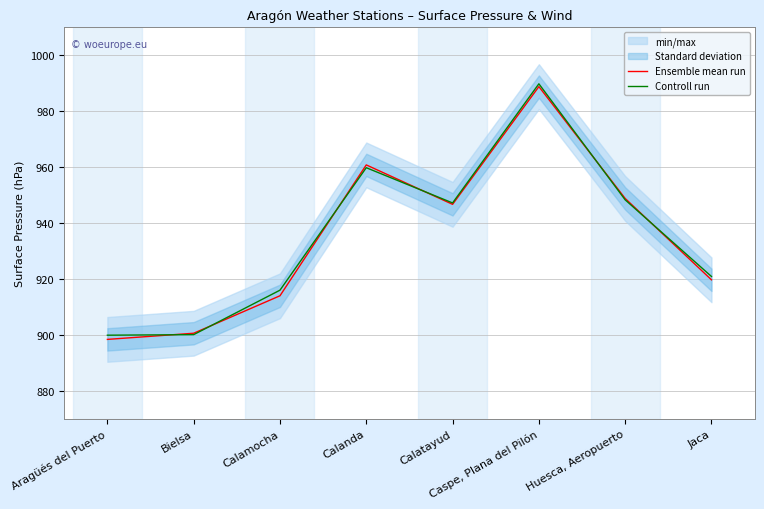

How many lines are shown in the chart?

2